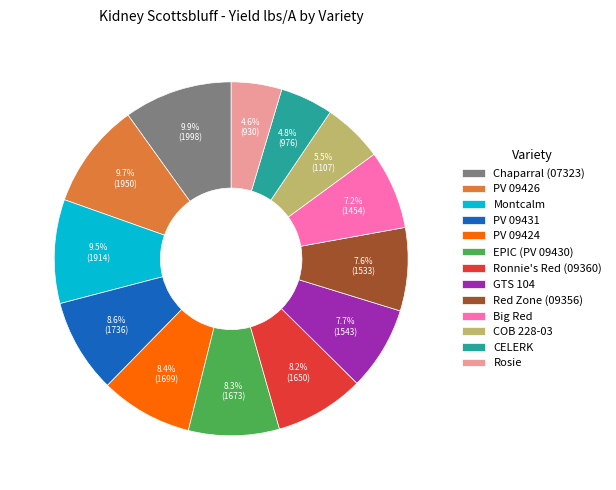

Is it true that Red Zone (09356) is 20% of the pie?

False